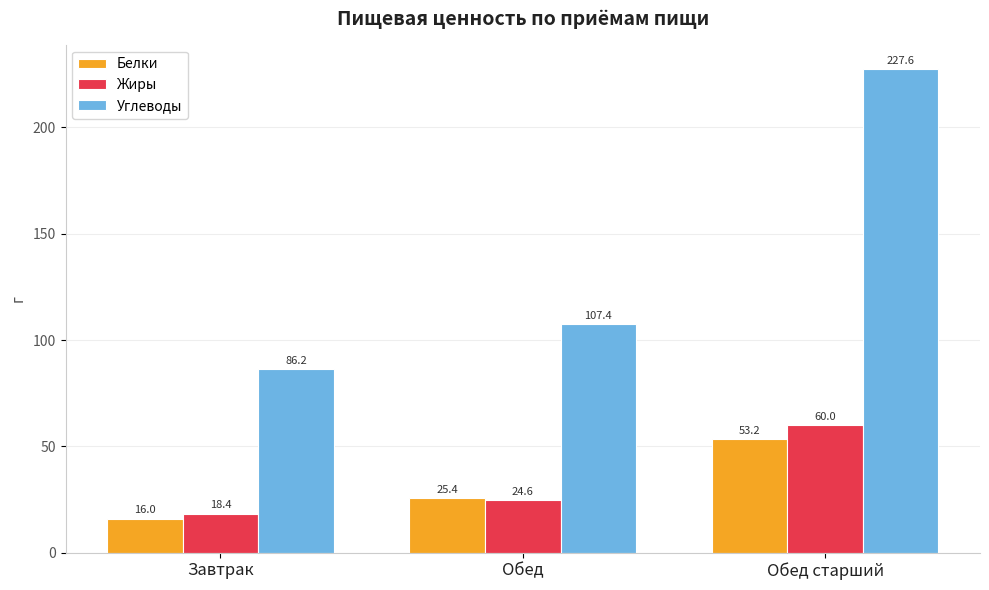

Which series changed the most between Завтрак and Обед старший?

Углеводы